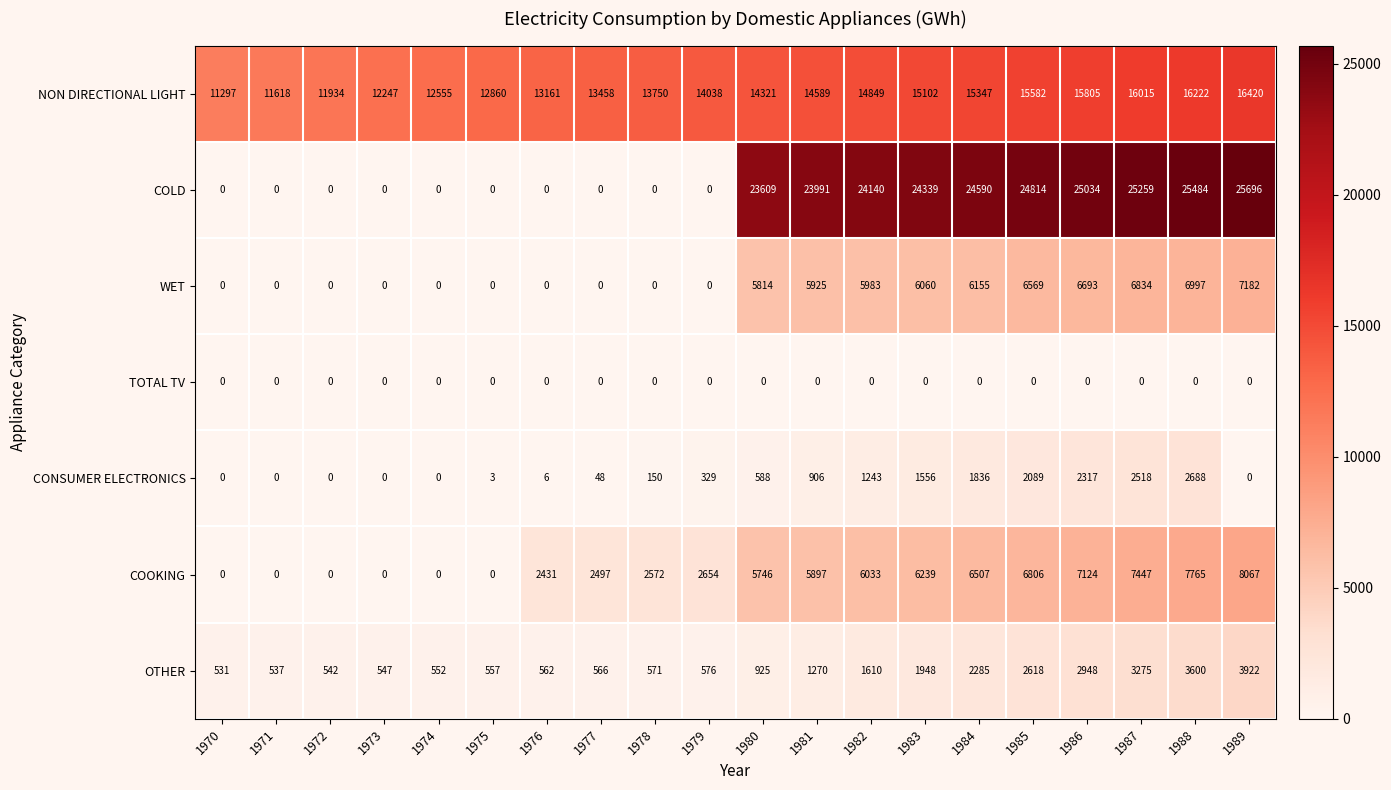

What is the total value across all series at 1985?

58478